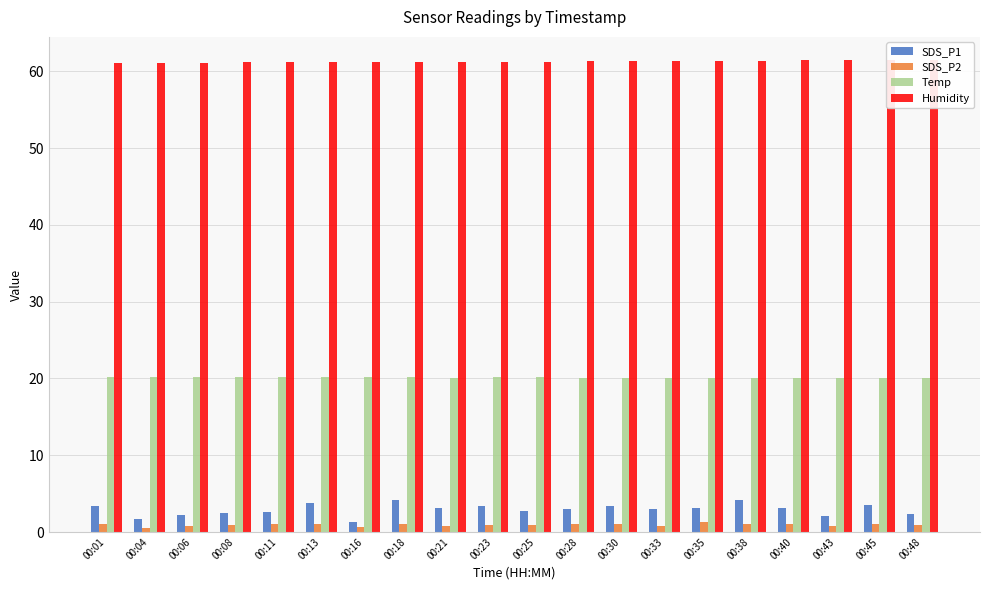

What is the difference between the maximum and minimum values in the Temp series?

0.1